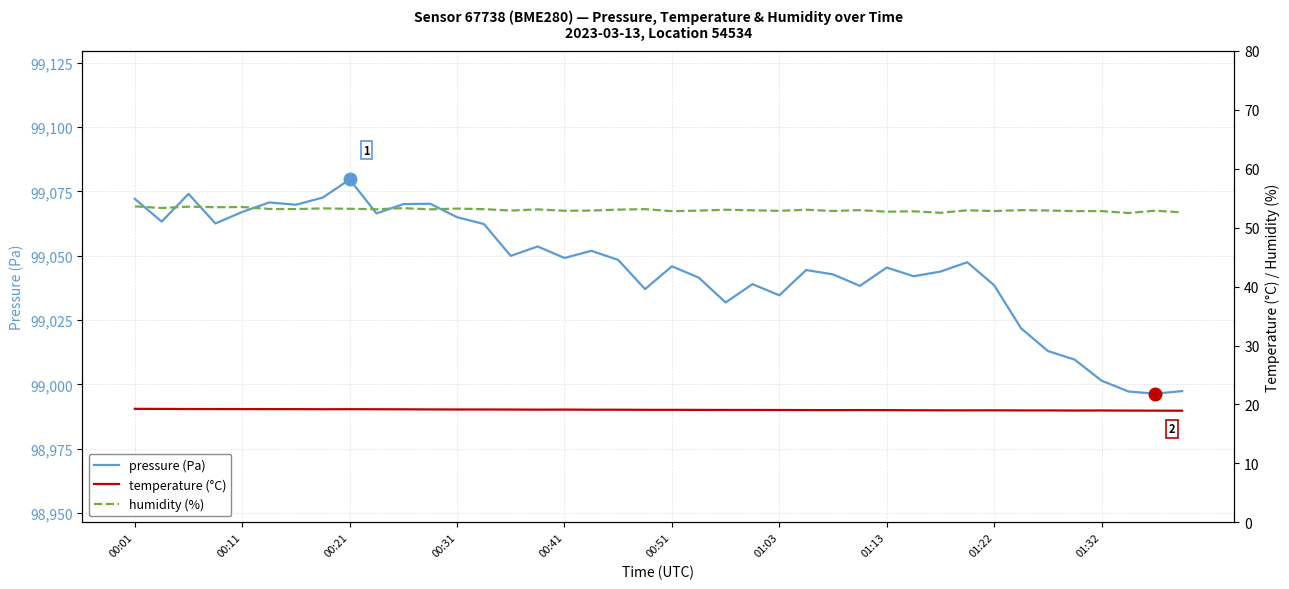

The value of pressure (Pa) at 33 is 99021.8. True or false?

True